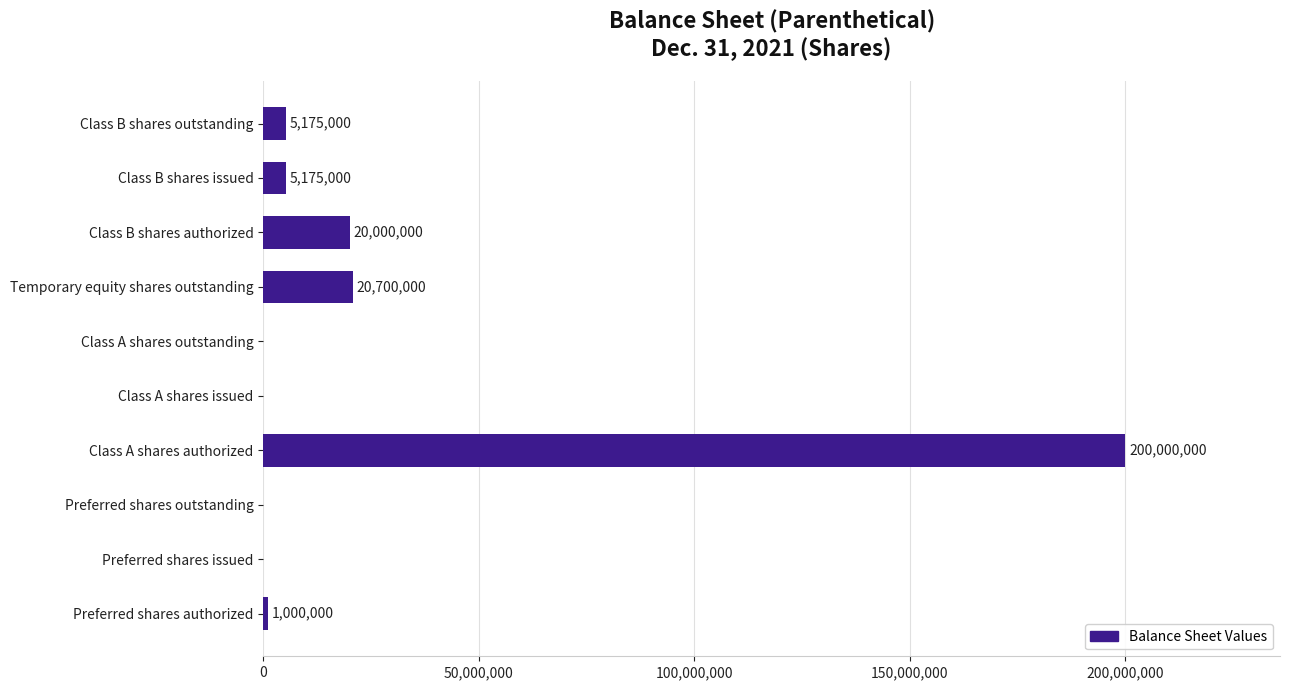

Reading top to bottom, list all the values displayed in this chart.

Class B shares outstanding=5175000	Class B shares issued=5175000	Class B shares authorized=20000000	Temporary equity shares outstanding=20700000	Class A shares outstanding=0	Class A shares issued=0	Class A shares authorized=200000000	Preferred shares outstanding=0	Preferred shares issued=0	Preferred shares authorized=1000000